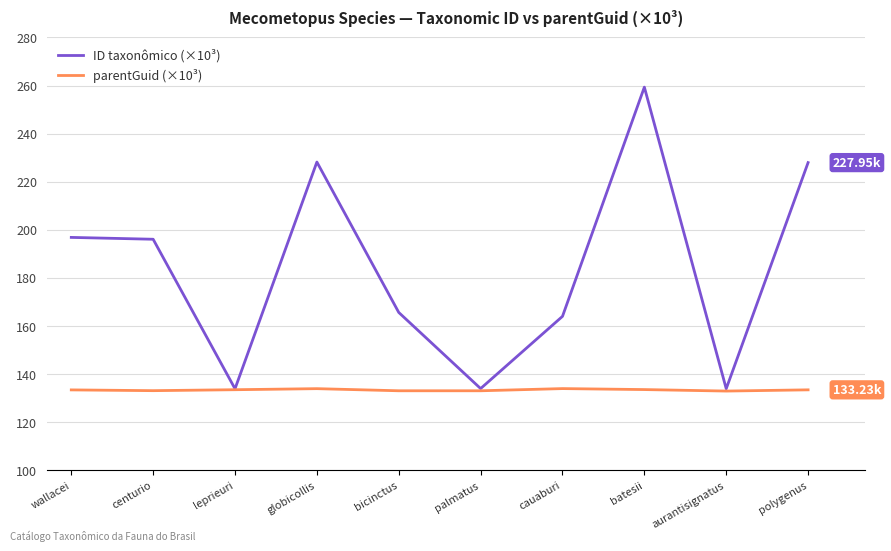

Which label corresponds to the largest value in the chart?

batesii